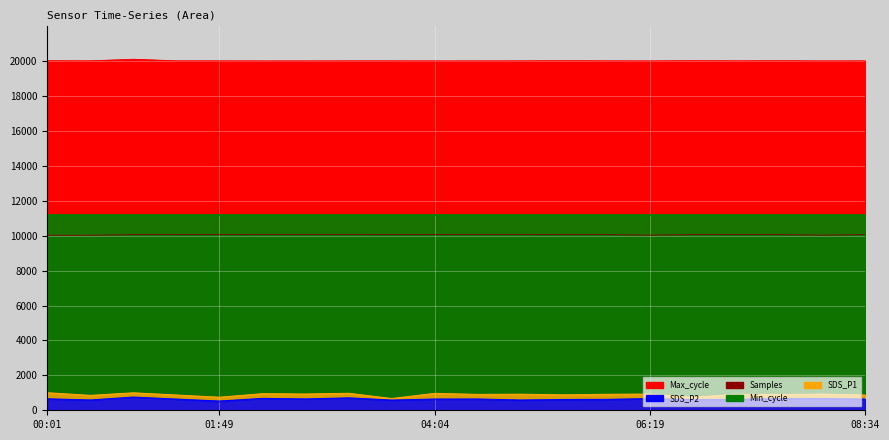

What is the difference between the highest and lowest values at 05:52?

19401.0